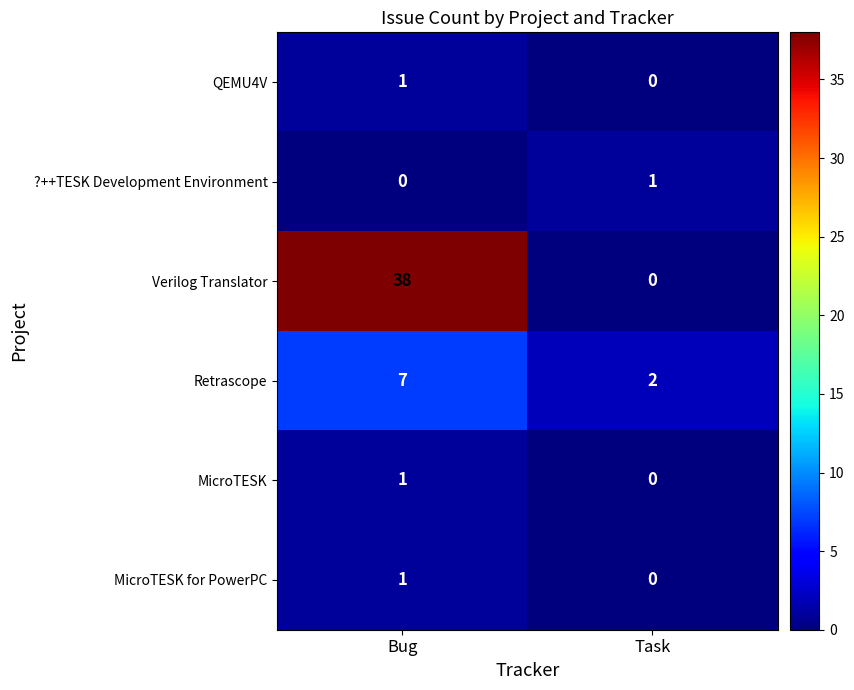

Where is QEMU4V nearest to the value 0?

Task